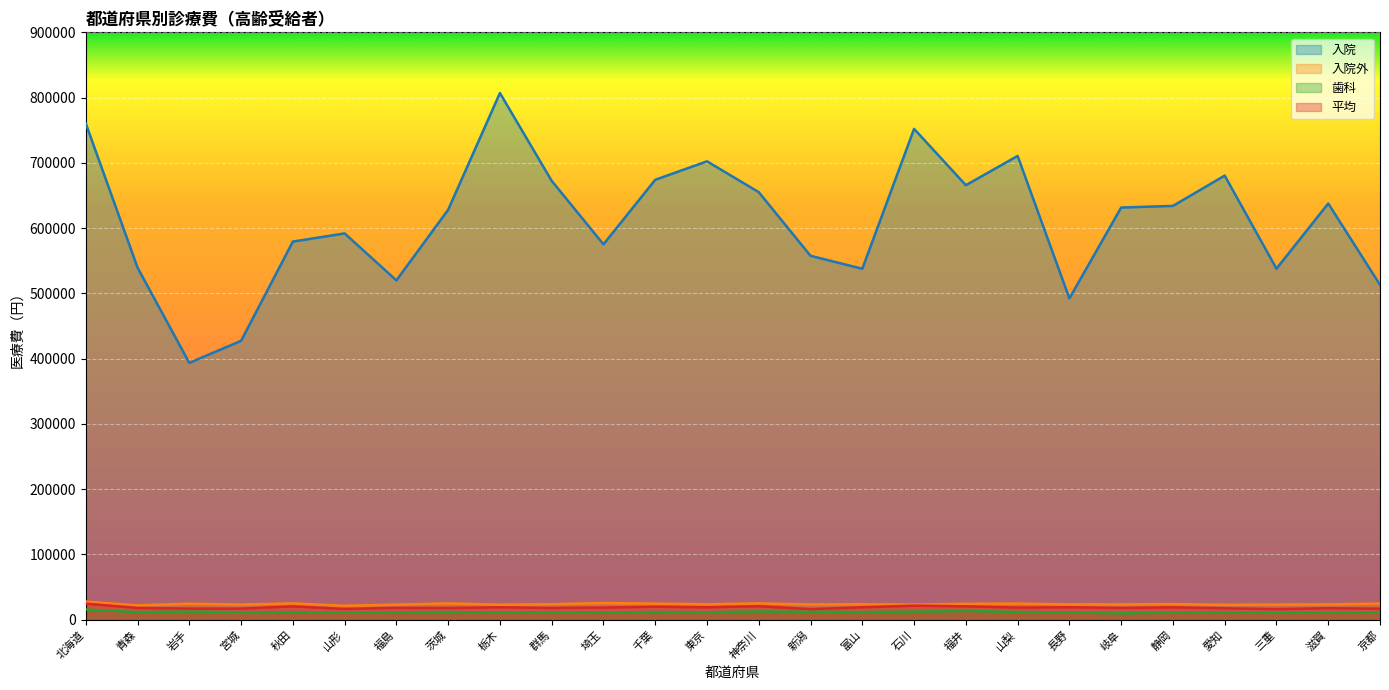

Reading left to right, transcribe all the data shown in this chart.

入院: 北海道=760374	青森=539393	岩手=393536	宮城=427309	秋田=579351	山形=591905	福島=519954	茨城=628109	栃木=806989	群馬=672407	埼玉=575168	千葉=674078	東京=702346	神奈川=655067	新潟=557587	富山=537735	石川=752068	福井=665783	山梨=710596	長野=492366	岐阜=631518	静岡=634033	愛知=680504	三重=537861	滋賀=637727	京都=513096
入院外: 北海道=27755	青森=21917	岩手=24512	宮城=23210	秋田=24999	山形=21310	福島=23096	茨城=24929	栃木=22998	群馬=23722	埼玉=25560	千葉=24626	東京=23694	神奈川=24975	新潟=23424	富山=23647	石川=23245	福井=24341	山梨=24717	長野=23477	岐阜=23487	静岡=24005	愛知=22772	三重=23179	滋賀=23446	京都=24753
歯科: 北海道=15594	青森=11715	岩手=12377	宮城=11508	秋田=11495	山形=10844	福島=11278	茨城=11780	栃木=10828	群馬=11419	埼玉=11015	千葉=11653	東京=11450	神奈川=12604	新潟=12199	富山=11804	石川=12342	福井=13445	山梨=11874	長野=11046	岐阜=9922	静岡=10729	愛知=10929	三重=10444	滋賀=10792	京都=11311
平均: 北海道=24598	青森=17950	岩手=17039	宮城=16987	秋田=20386	山形=16467	福島=18134	茨城=17885	栃木=18998	群馬=17951	埼玉=18563	千葉=19838	東京=18973	神奈川=20644	新潟=16243	富山=19019	石川=21527	福井=20460	山梨=18516	長野=19075	岐阜=17964	静岡=18856	愛知=17536	三重=16214	滋賀=17631	京都=16878